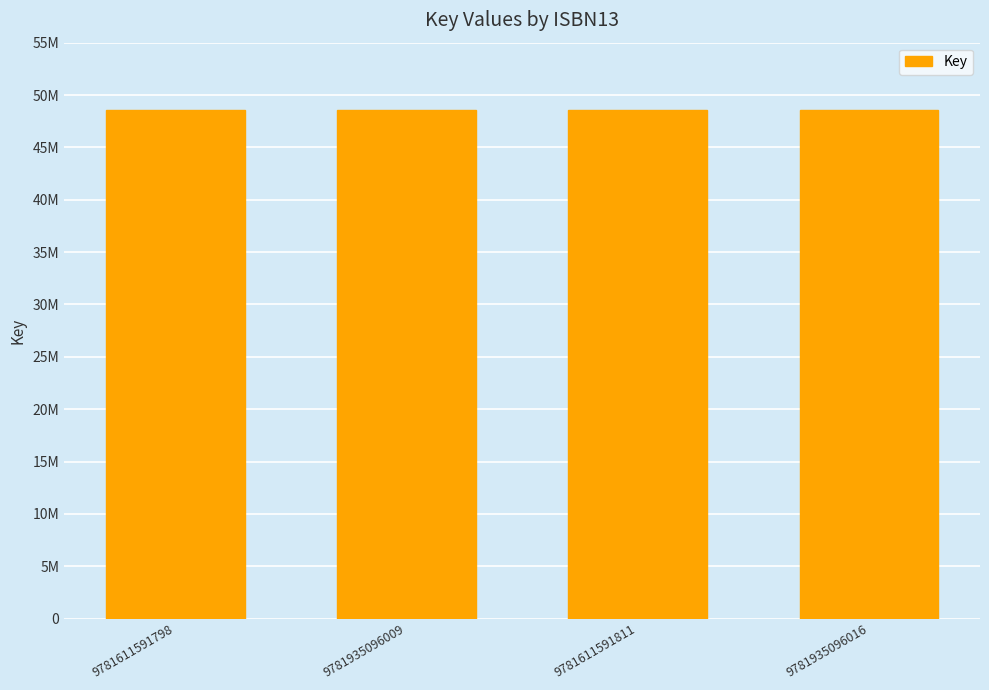

Does the chart contain any negative values?

No